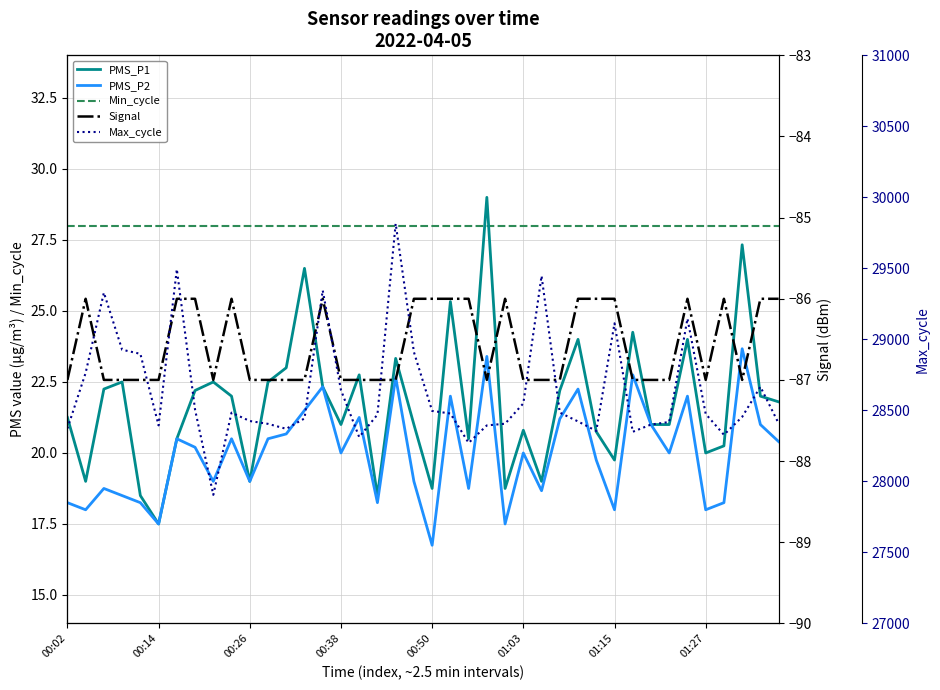

Which has a higher value, 00:02 or 01:15?

00:02